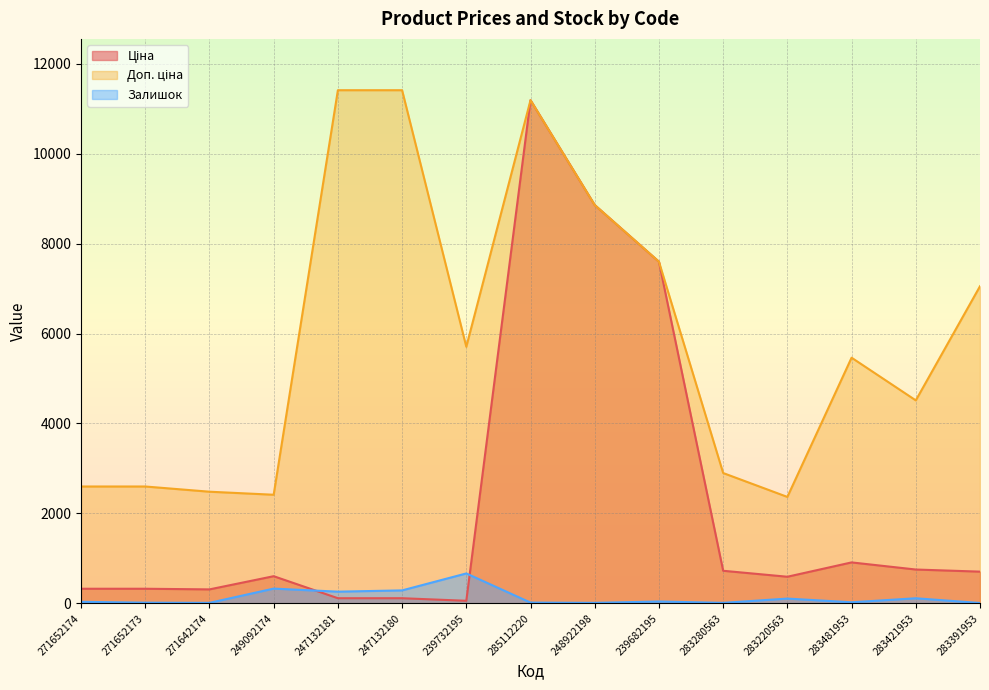

How many lines are shown in the chart?

3